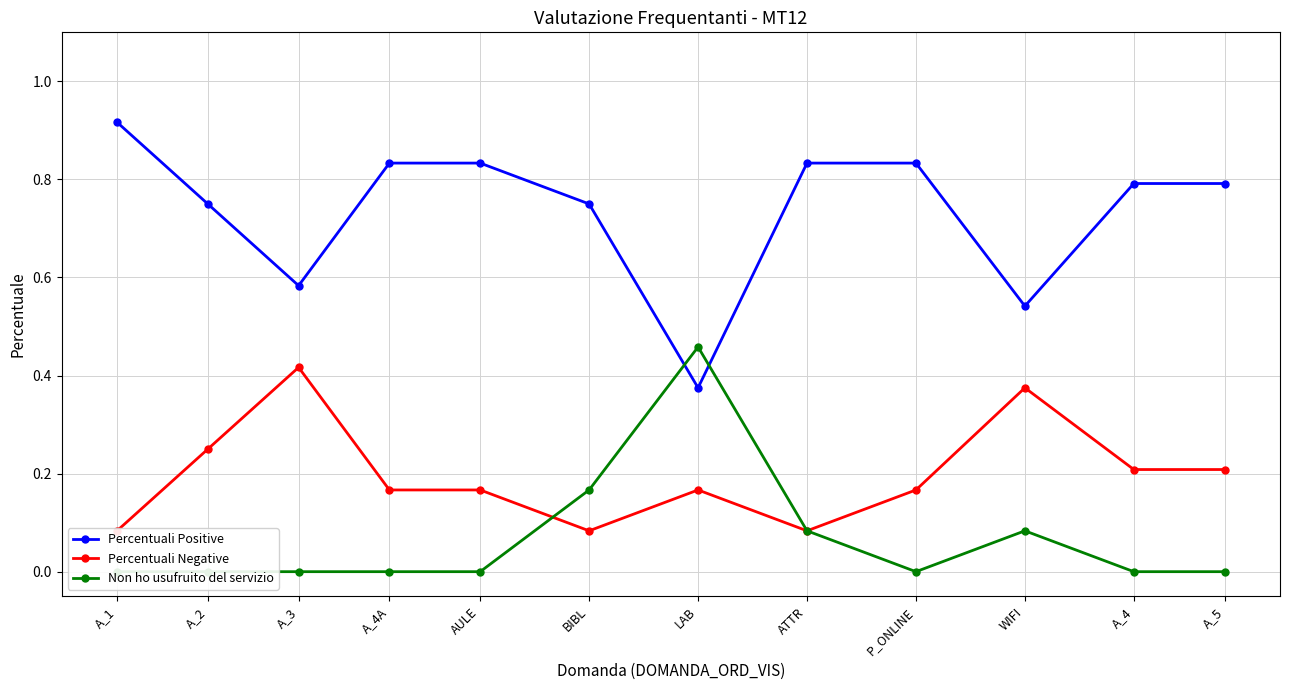

What is the spread (max minus min) of values at WIFI?

0.5